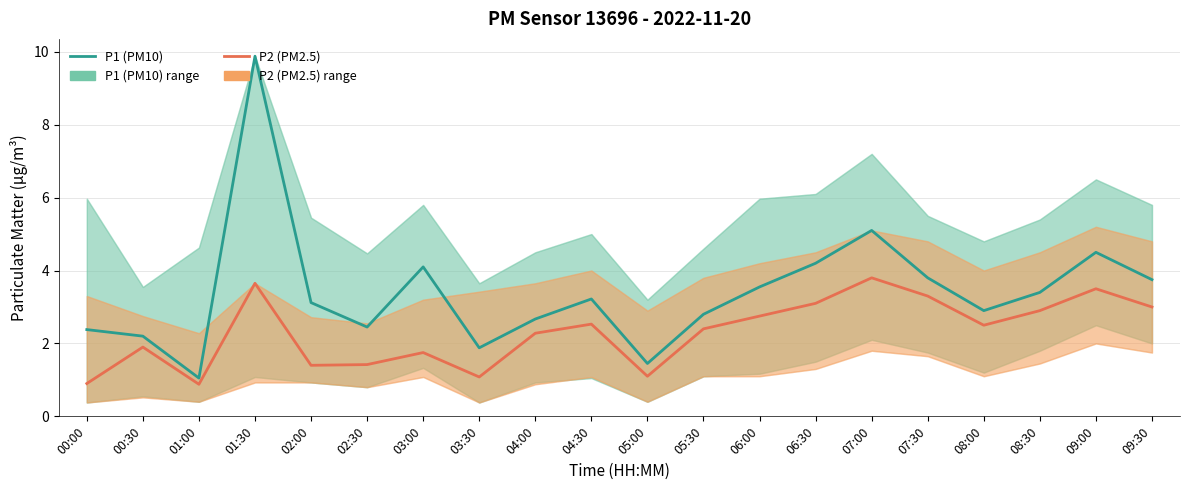

At how many categories does at least one series exceed 8?

1